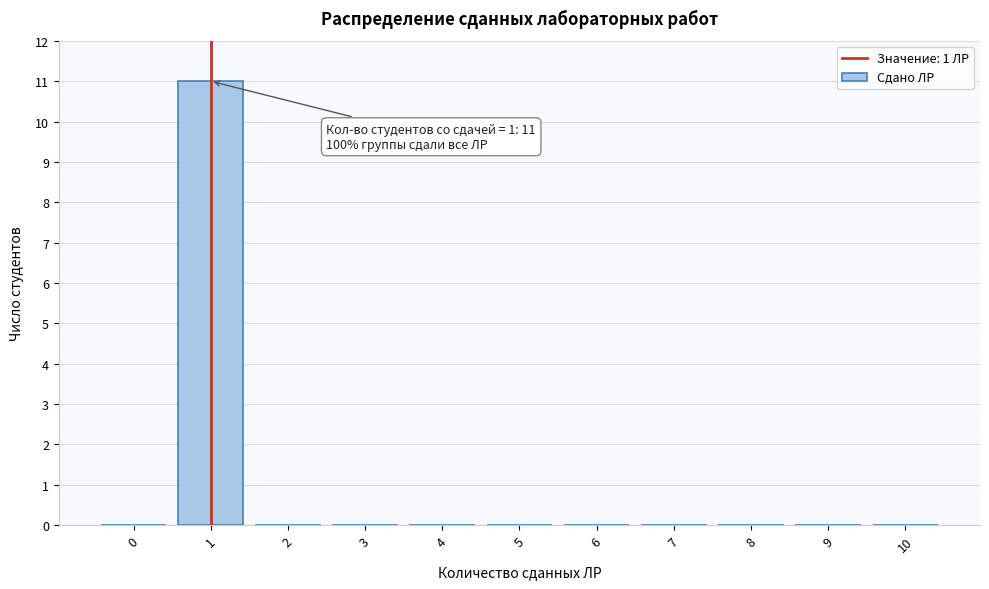

Over which range of the x-axis is the bar tallest?

0.5 to 1.5